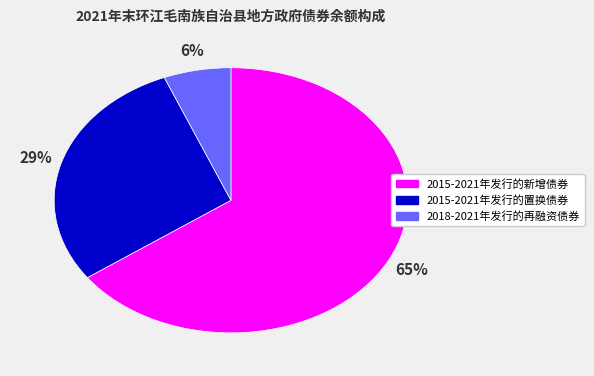

True or false: 2018-2021年发行的再融资债券 accounts for 17% of the total.

False